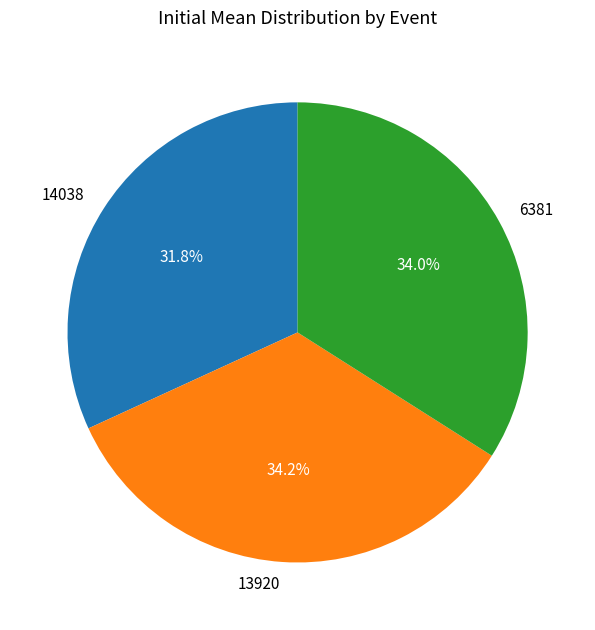

Is it true that 6381 is 34% of the pie?

True